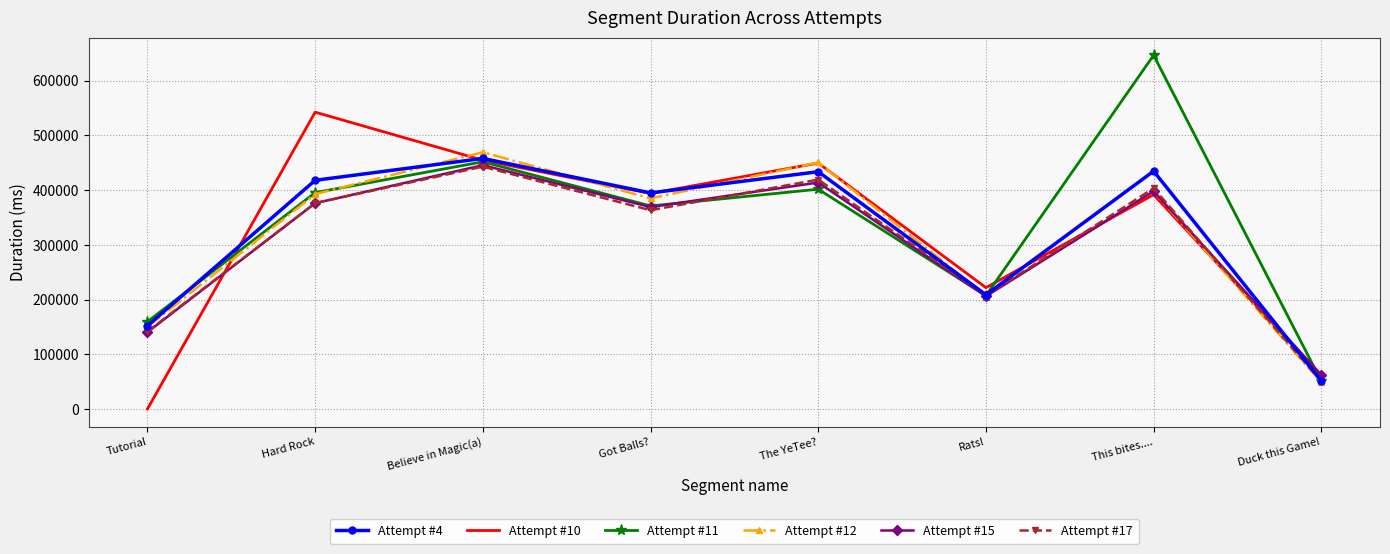

Is the value of Attempt #17 at Rats! greater than the value of Attempt #10 at Hard Rock?

No